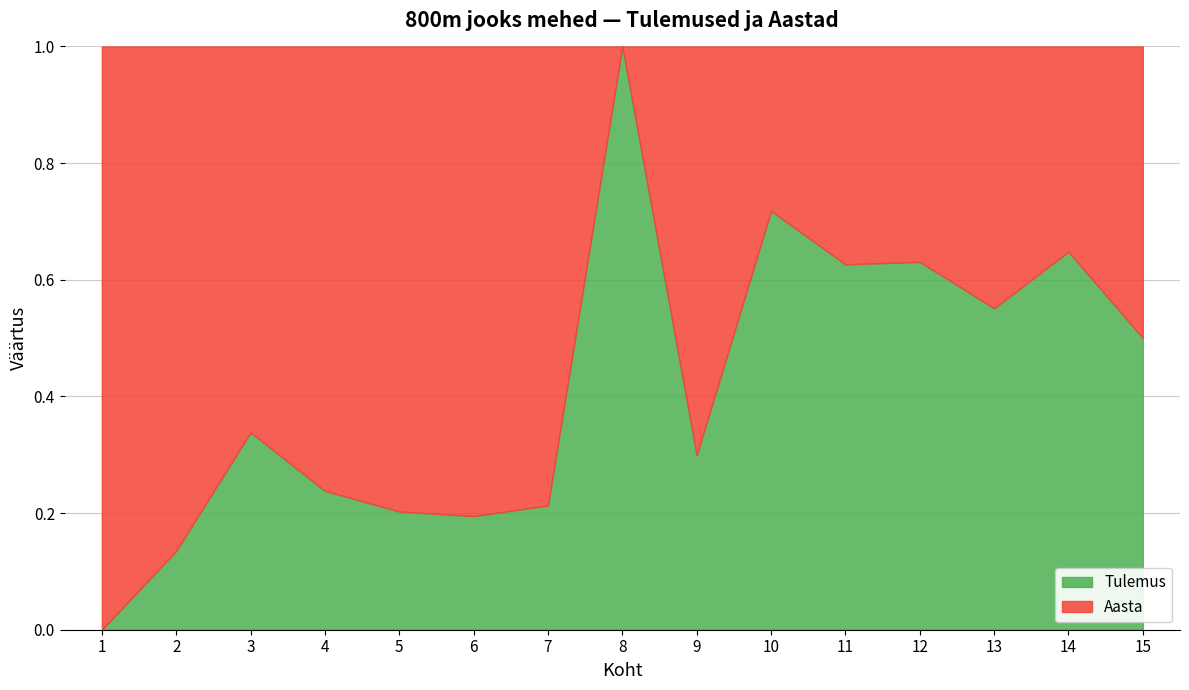

Which category has the lowest value in the Tulemus series?

1